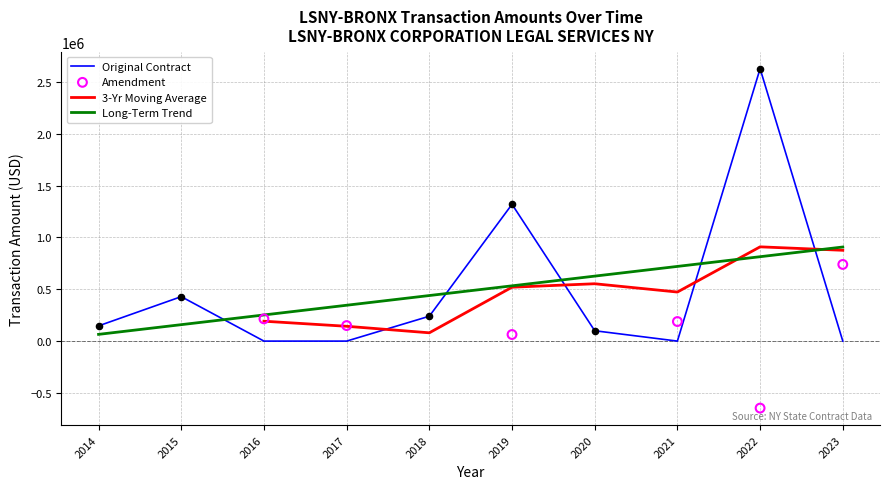

Between 2020 and 2014, which is larger?

2014